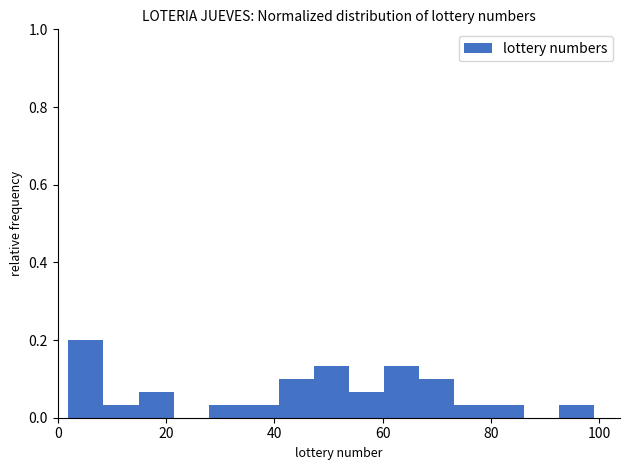

Read against the x-axis, roughly where is the centre of the tallest bar?

6